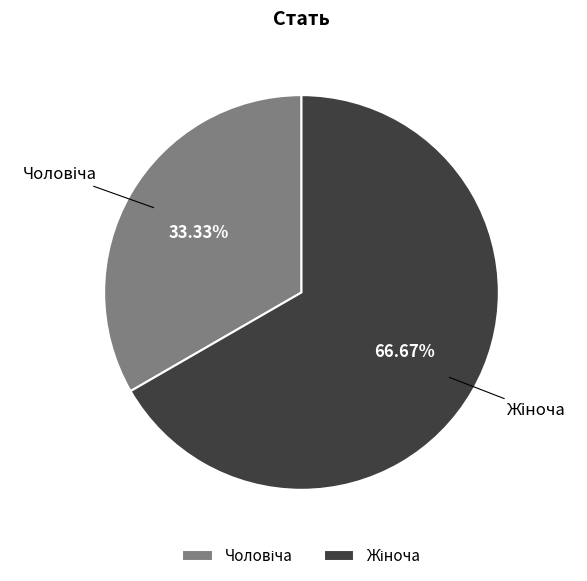

Is there a majority slice in this chart?

Yes